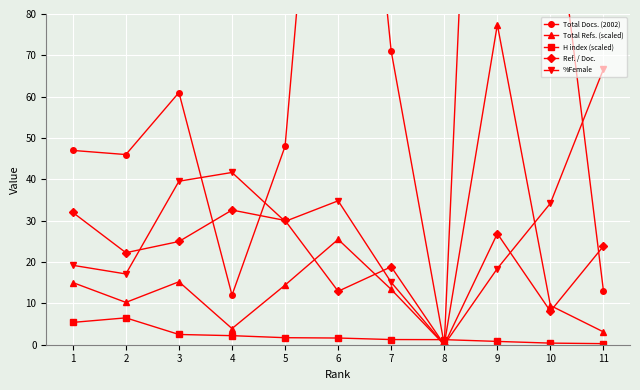

What are all the series names shown in the legend?

Total Docs. (2002), Total Refs. (scaled), H index (scaled), Ref. / Doc., %Female